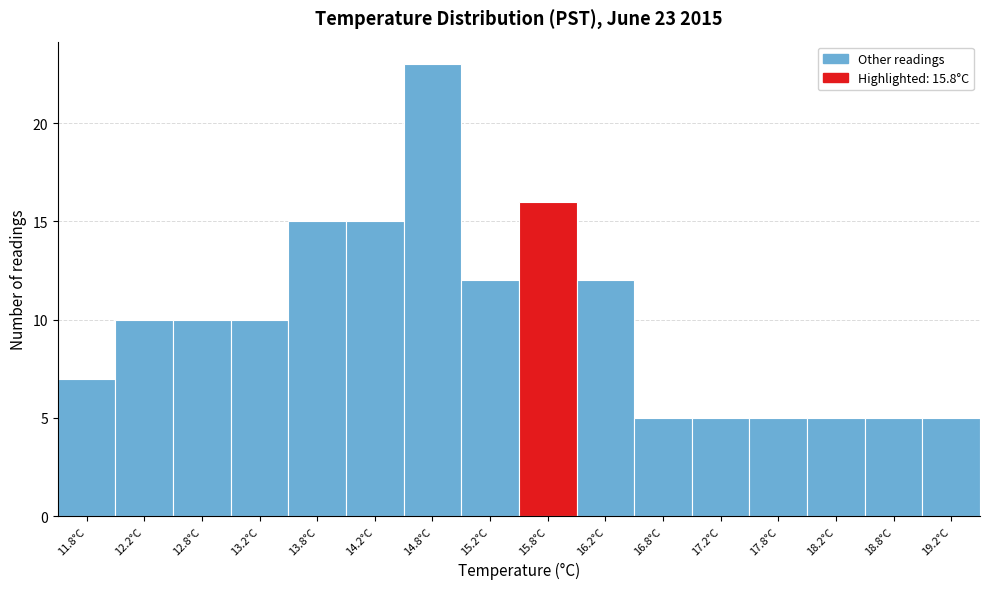

Which range on the x-axis has the tallest bar?

14.5 to 15.0